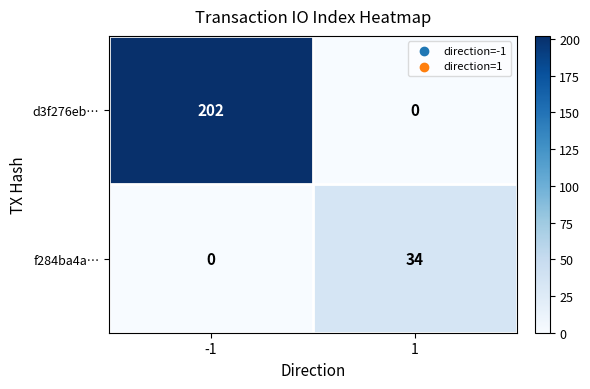

Is it true that f284ba4a… equals 0 at -1?

True